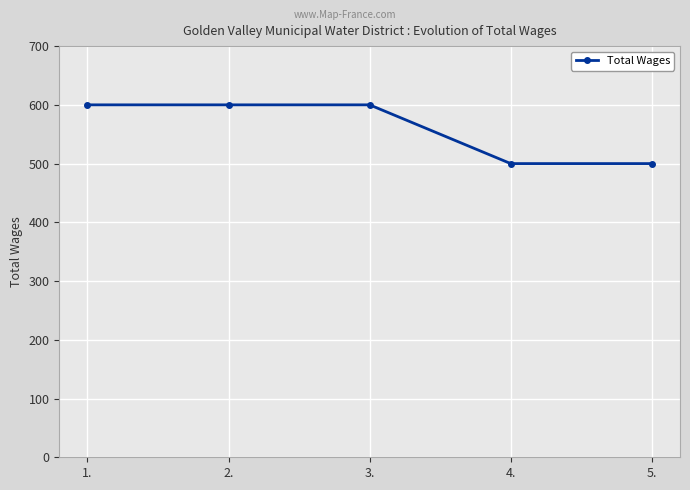

What is the change in value from 2. to 4.?

-100